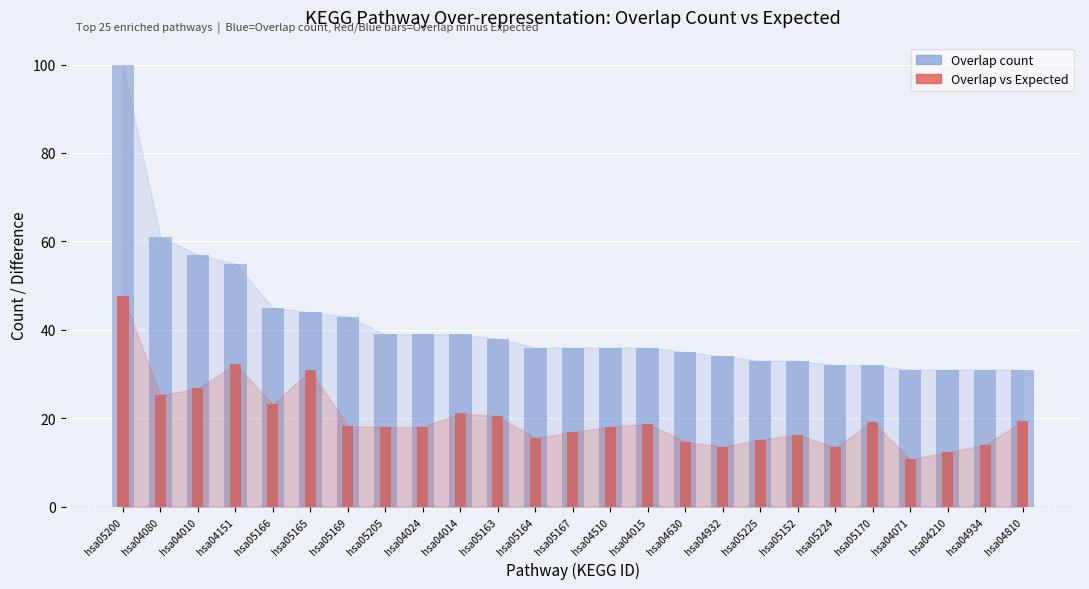

Is it true that Overlap count equals 39.0 at hsa04014?

True